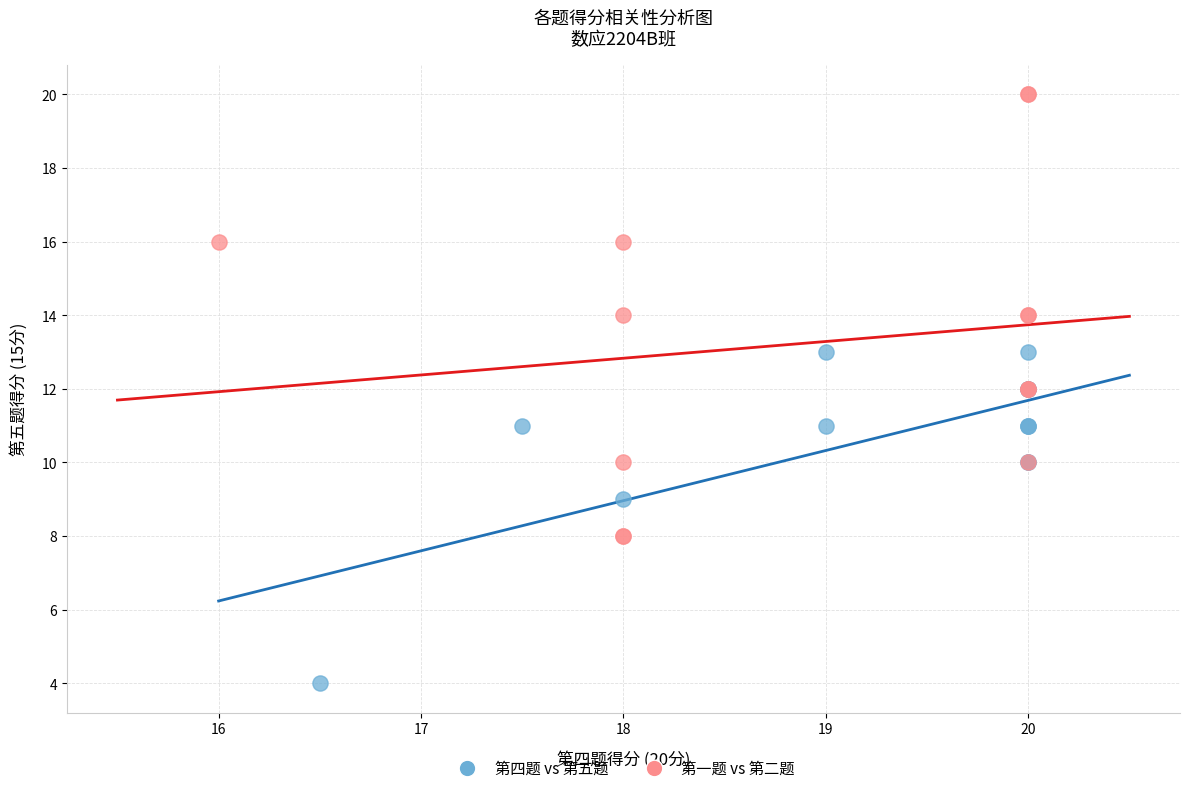

Which series contains the lowest Y value?

第四题 vs 第五题